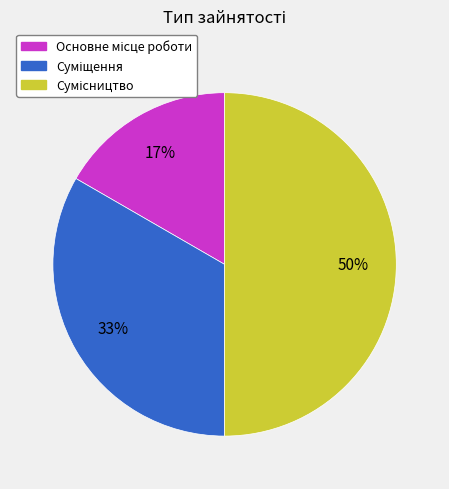

To the nearest percent, what is the average slice percentage?

33%